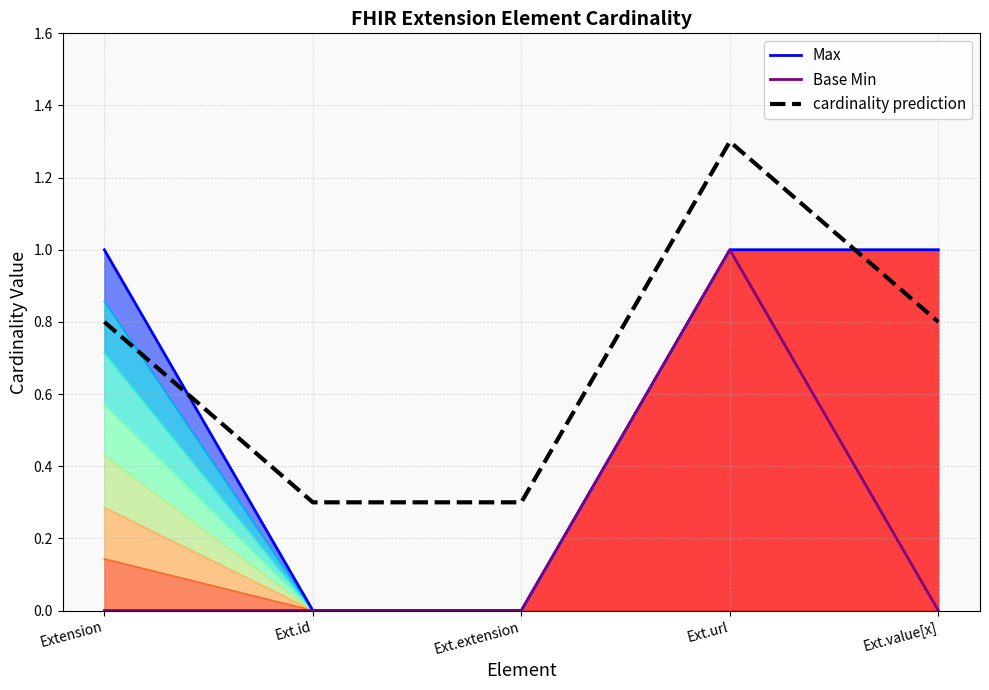

What is the greatest value displayed?

1.3